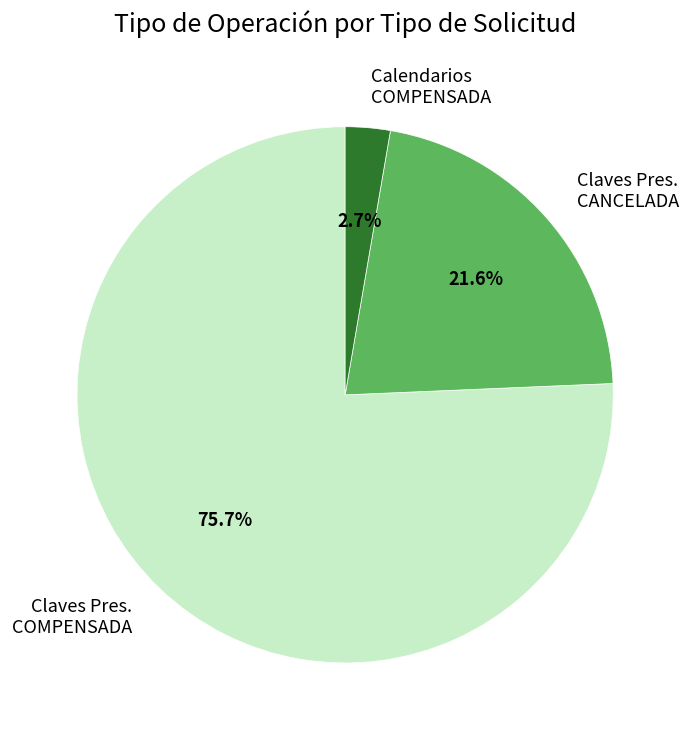

Combined, do Claves Pres. COMPENSADA and Calendarios COMPENSADA account for over 50%?

Yes